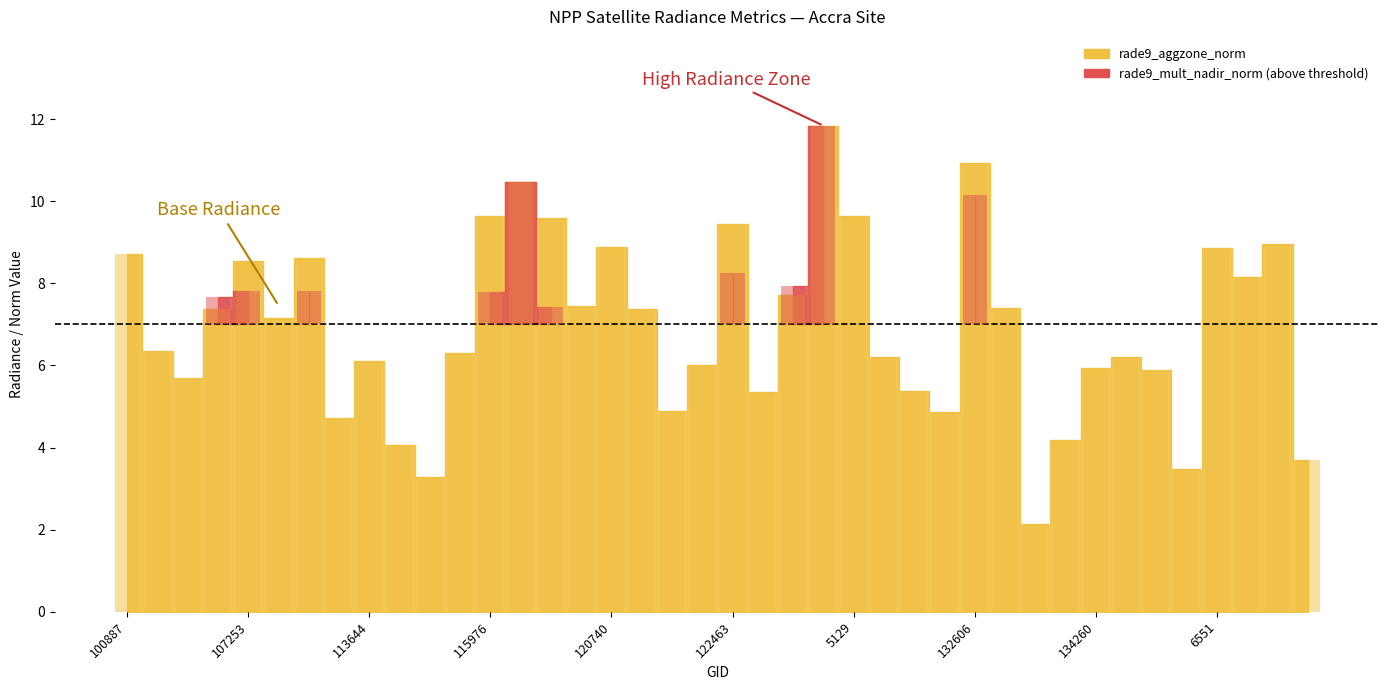

List the labels in order of value, smallest first.

133159, 115113, 137458, 139217, 113817, 134076, 113478, 132248, 121249, 123011, 131354, 104431, 137078, 134260, 122118, 113644, 131000, 135936, 115591, 104315, 109184, 120905, 107081, 132798, 120041, 124082, 137852, 107253, 113127, 100887, 6551, 120740, 138620, 122463, 119873, 5129, 115976, 119351, 132606, 129666